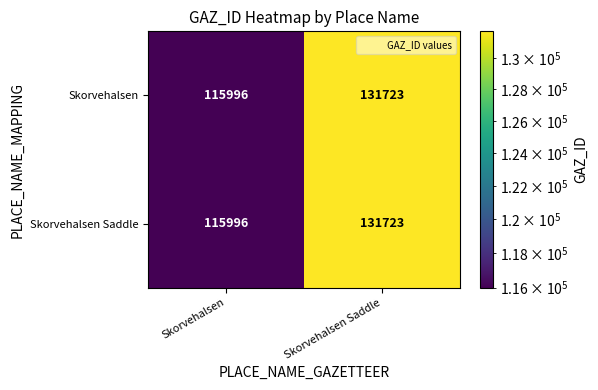

Which category has the lowest value across all series?

Skorvehalsen